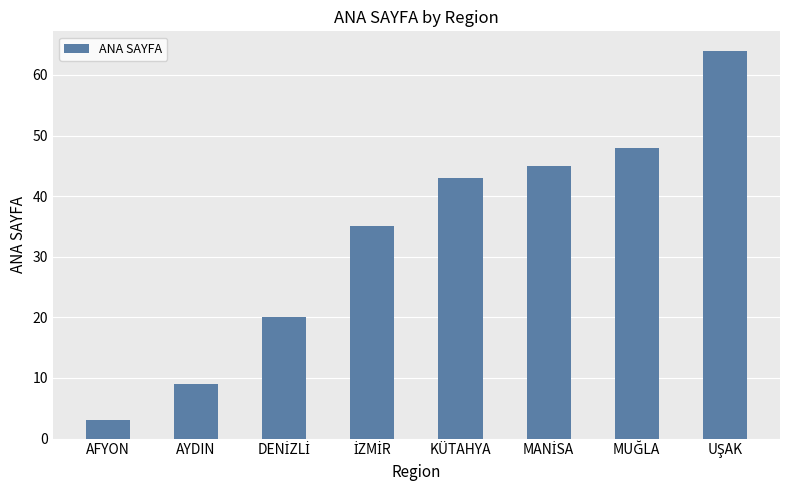

Count the number of data series in this chart.

1